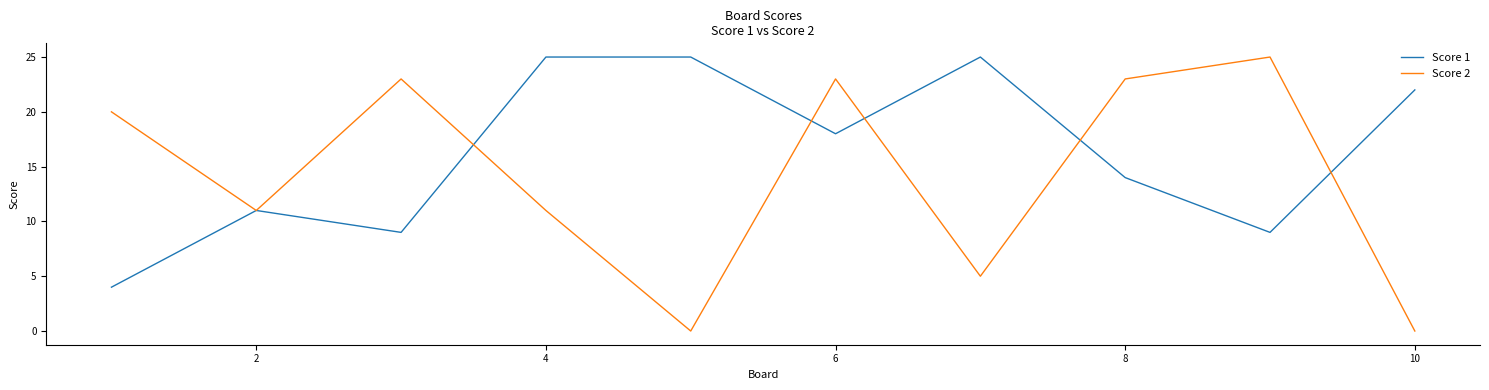

List the series in order of their overall mean, lowest first.

Score 2, Score 1